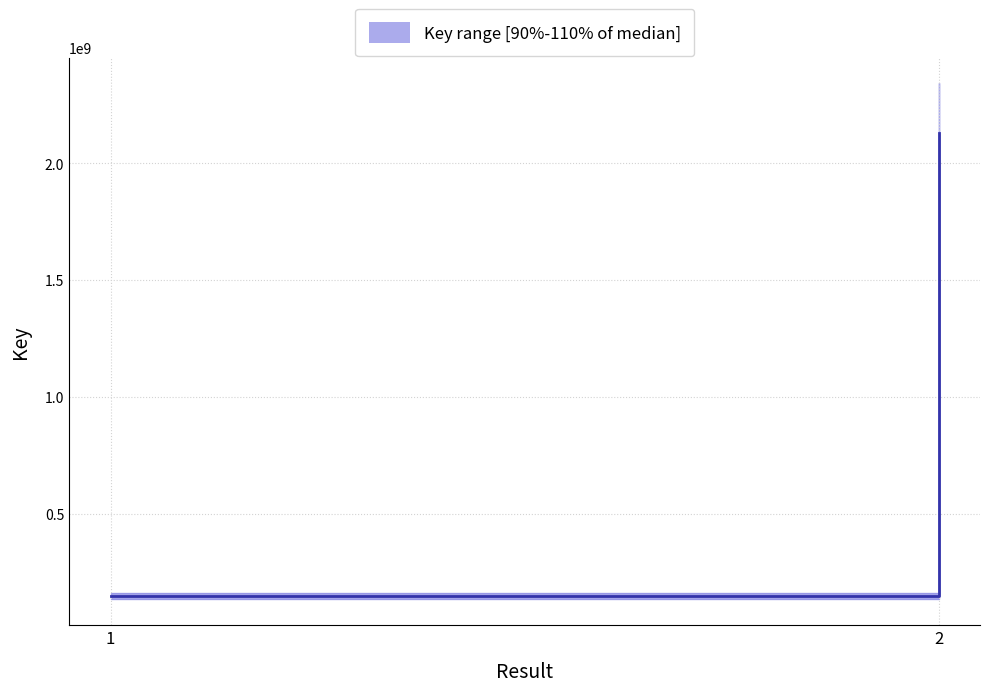

The value at 1 is 146714229. True or false?

True